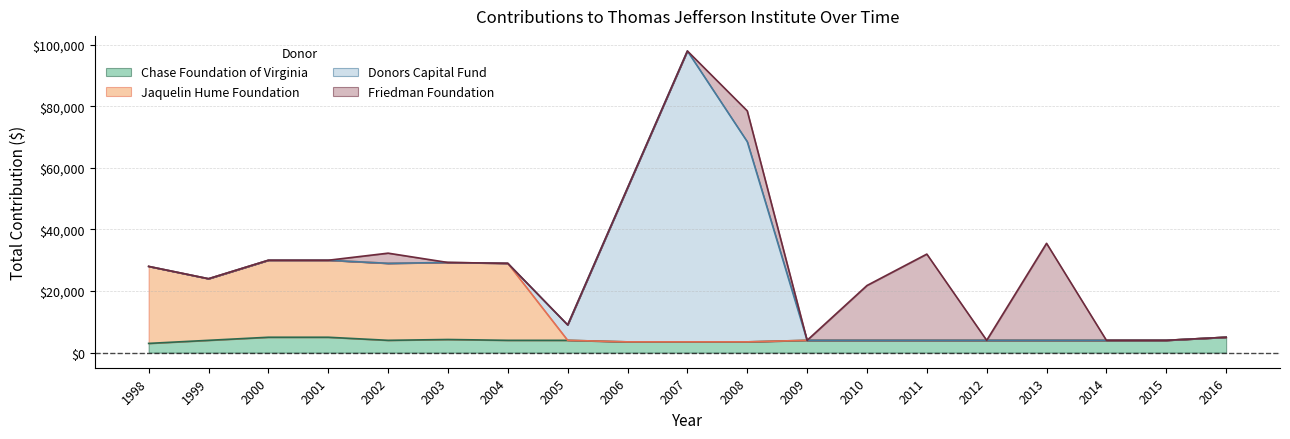

Which category has the highest value in the Chase Foundation of Virginia series?

2000